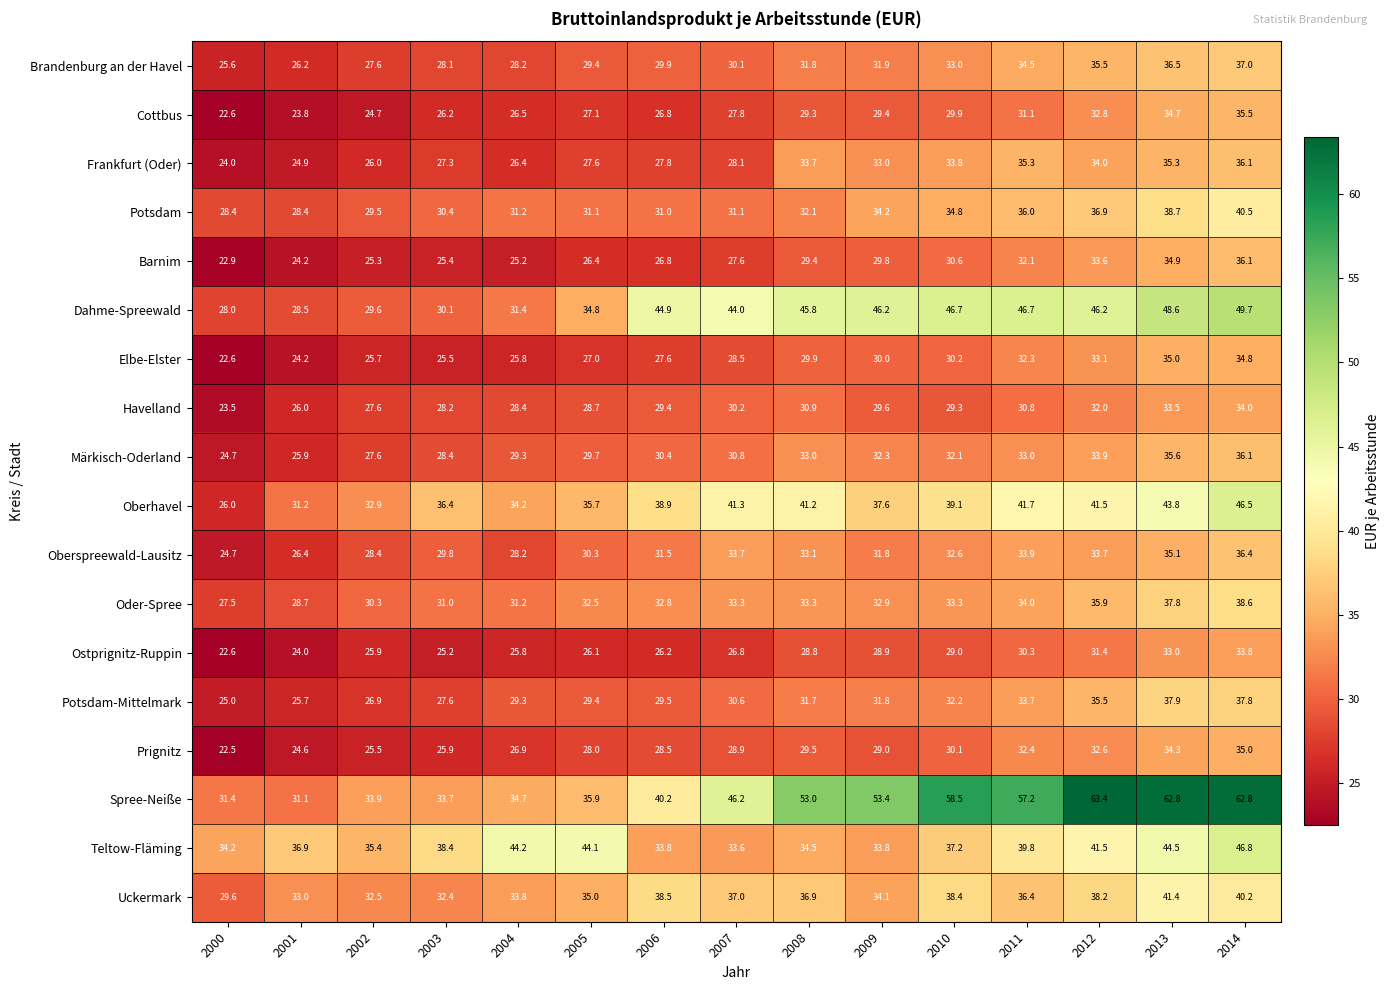

Rank the categories by Potsdam-Mittelmark value from highest to lowest.

2013, 2014, 2012, 2011, 2010, 2009, 2008, 2007, 2006, 2005, 2004, 2003, 2002, 2001, 2000